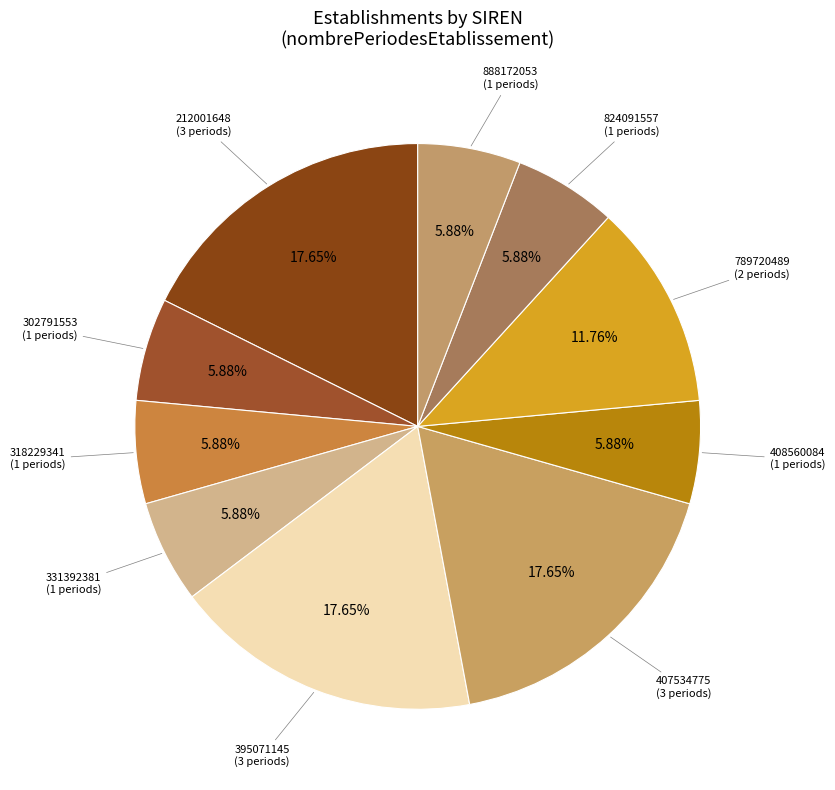

Between 318229341 and 395071145, which is larger?

395071145